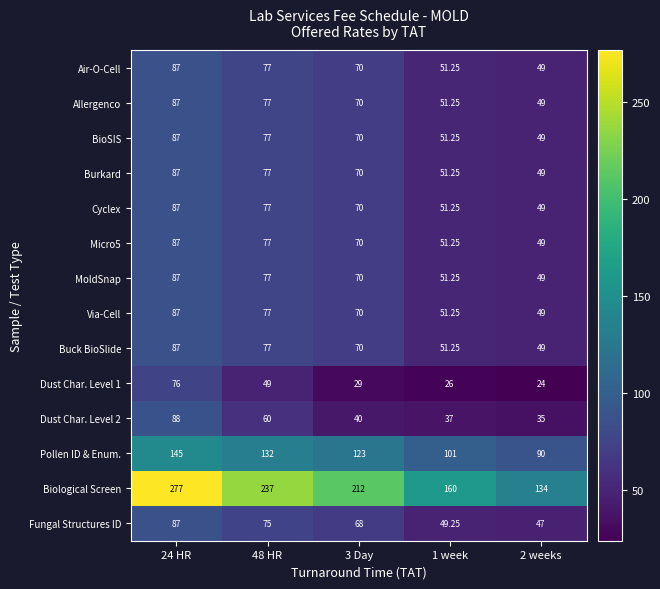

Which series changed the most between 3 Day and 1 week?

Biological Screen